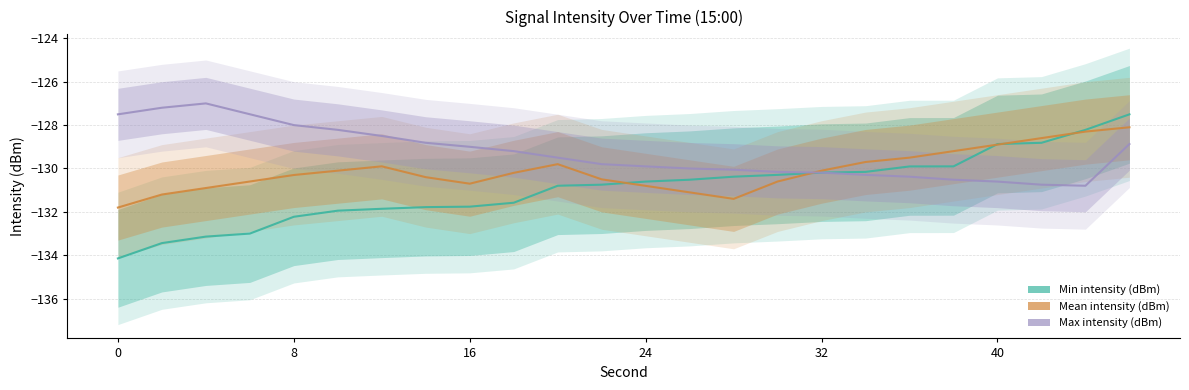

What is the difference between the highest and lowest values at 0?

6.6